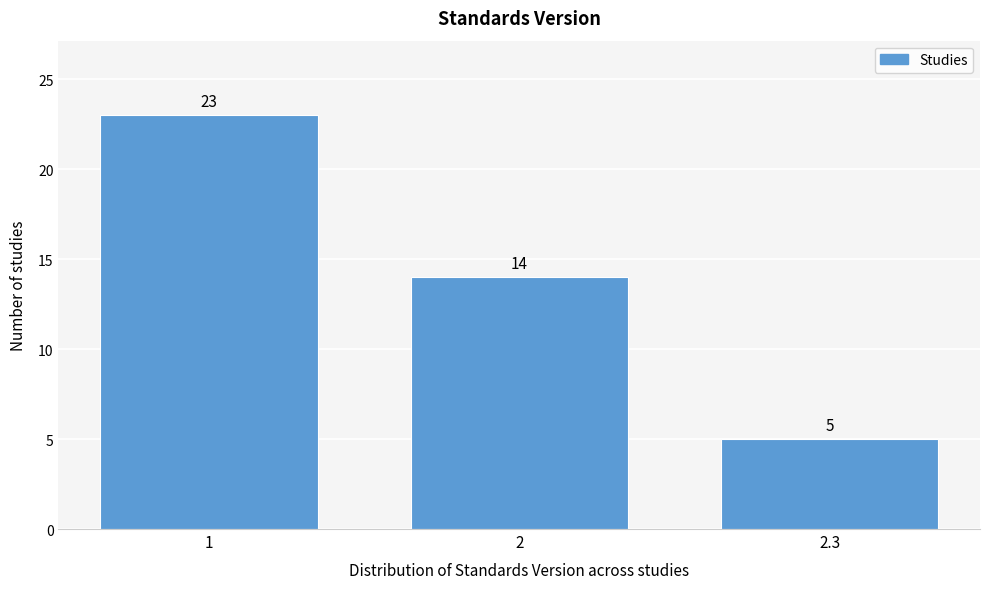

Reading left to right, transcribe all the data shown in this chart.

1=23	2=14	2.3=5